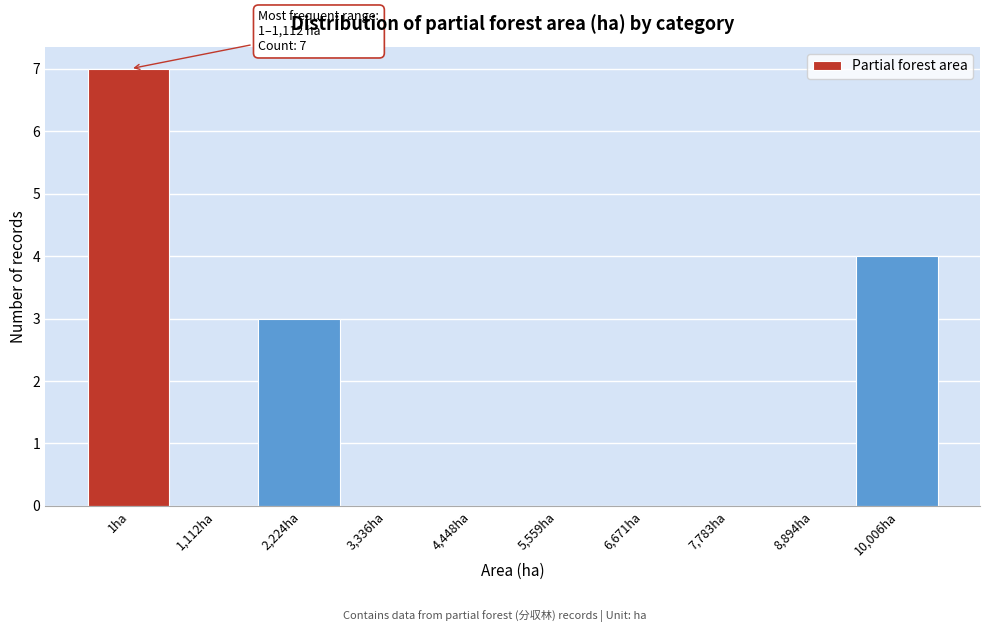

Reading left to right, transcribe all the data shown in this chart.

1ha=7	1,112ha=0	2,224ha=3	3,336ha=0	4,448ha=0	5,559ha=0	6,671ha=0	7,783ha=0	8,894ha=0	10,006ha=4